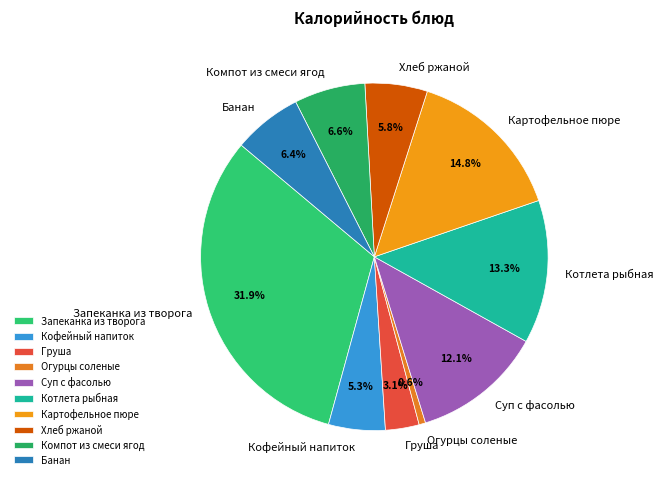

To the nearest percent, what portion does Груша represent?

3%